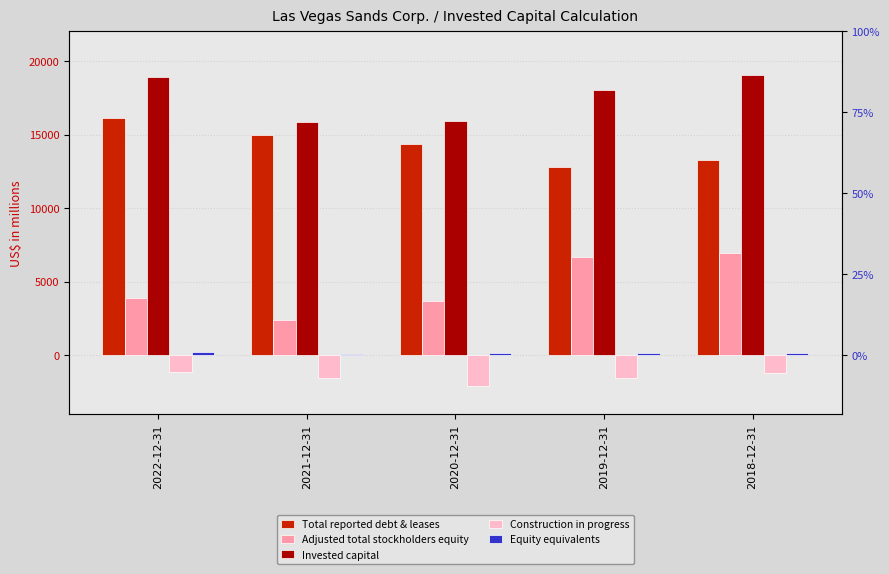

What is the average value of the Construction in progress series?

-1480